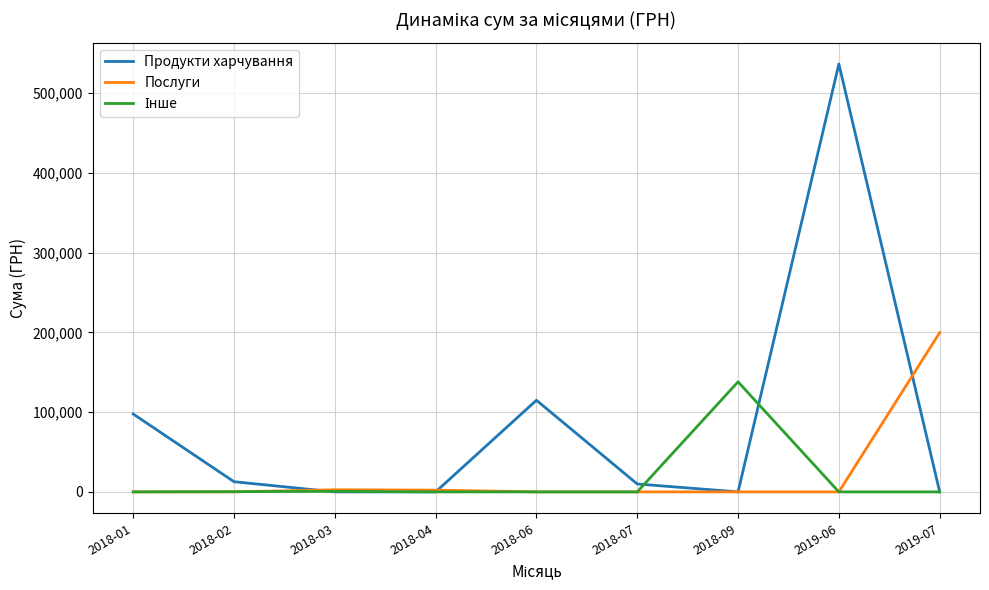

At which category is the sum across all series the highest?

2019-06